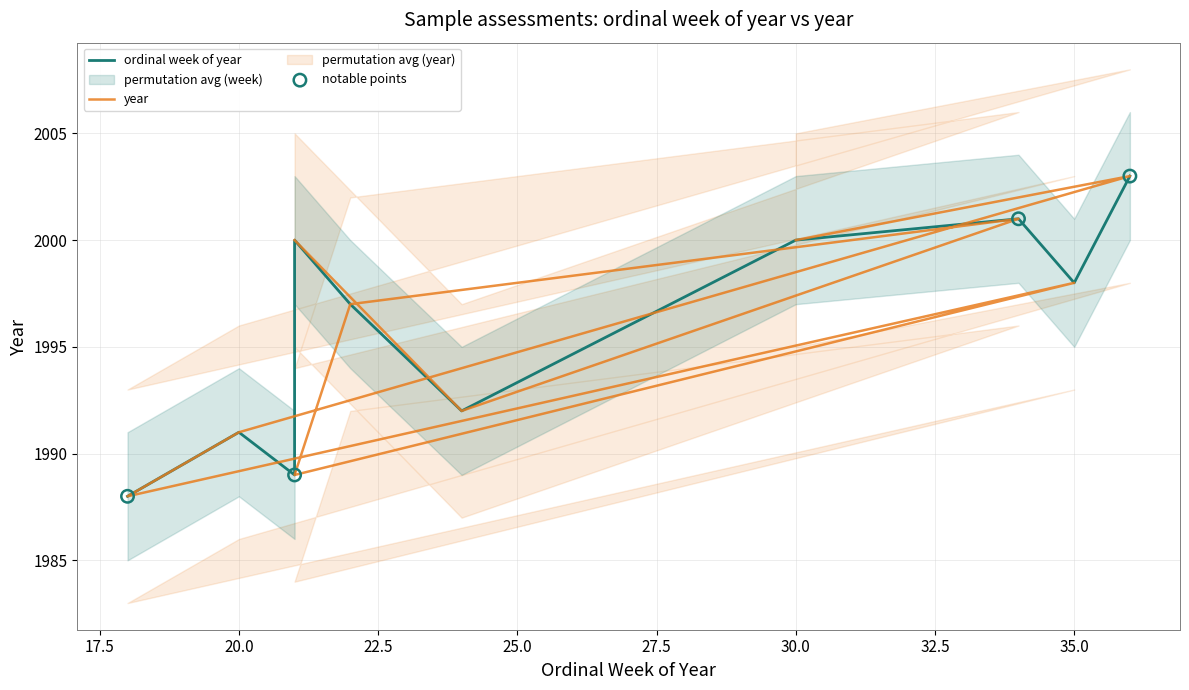

What is the change in value from 36 to 22?

-6